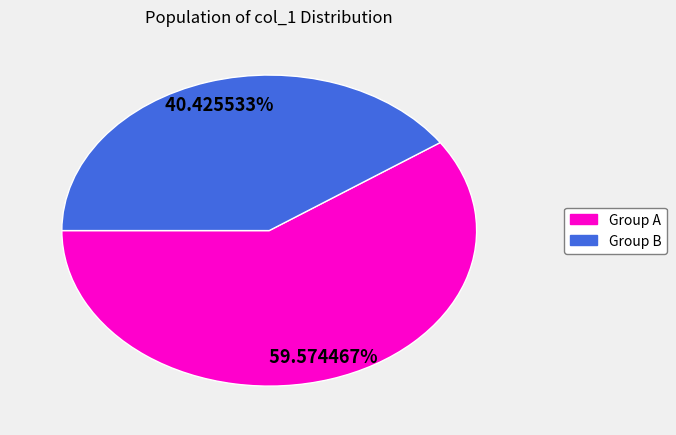

Does any single category account for the majority?

Yes